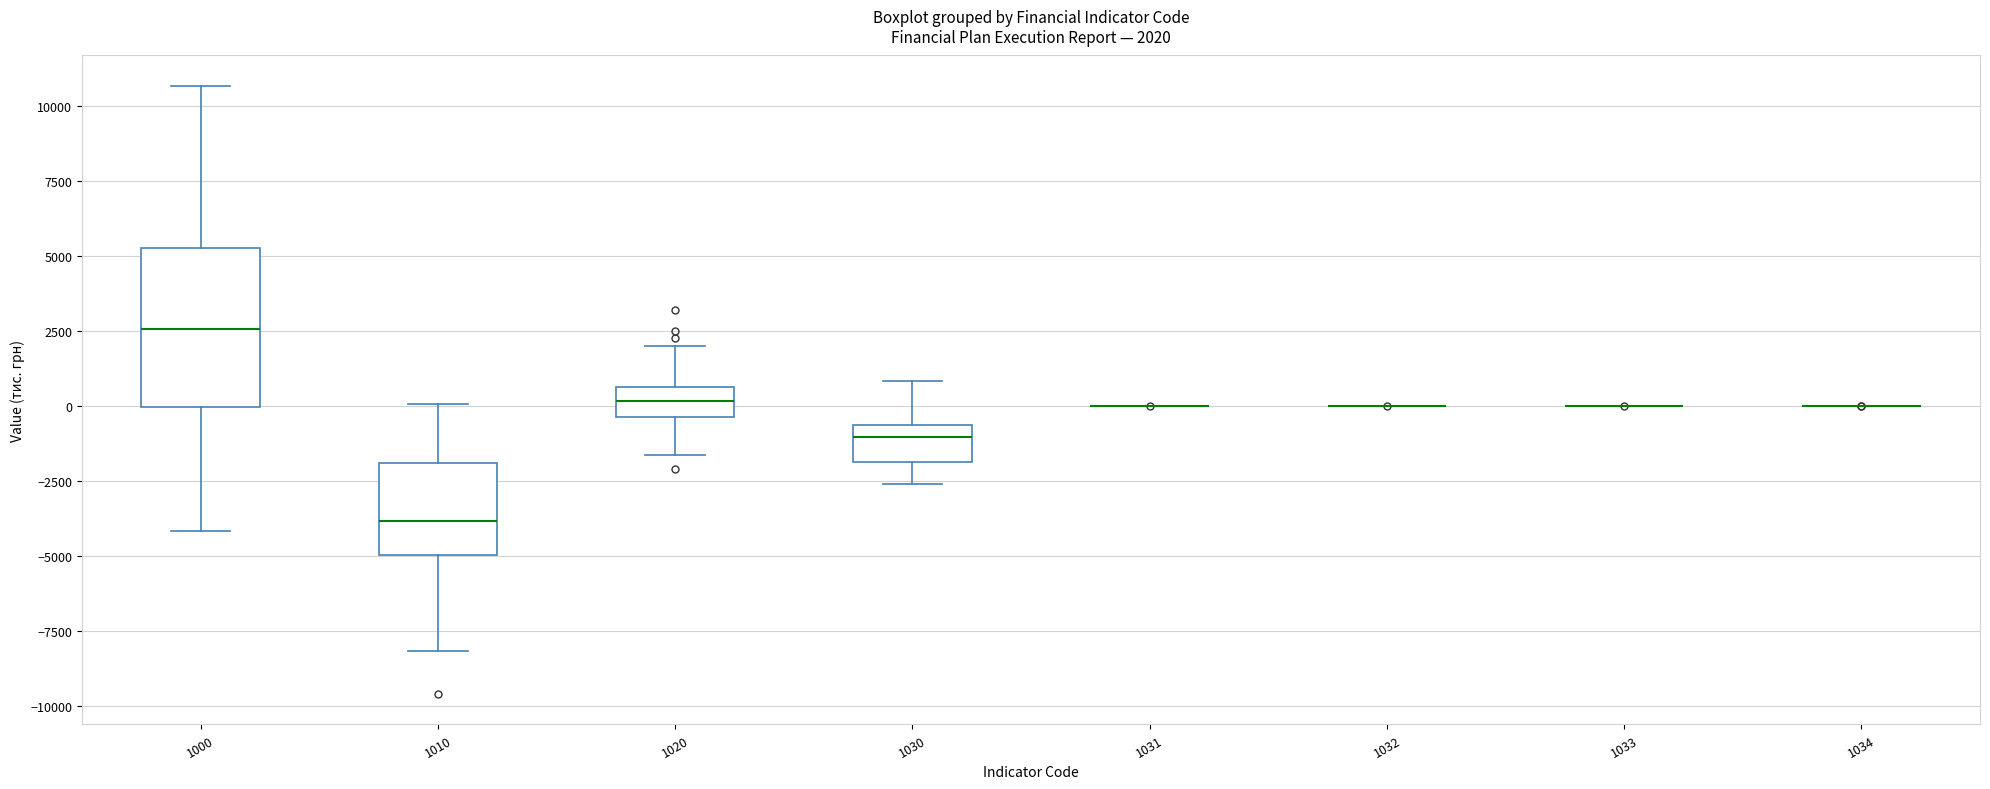

Comparing the boxes themselves (not the whiskers), which one is the tallest?

1000